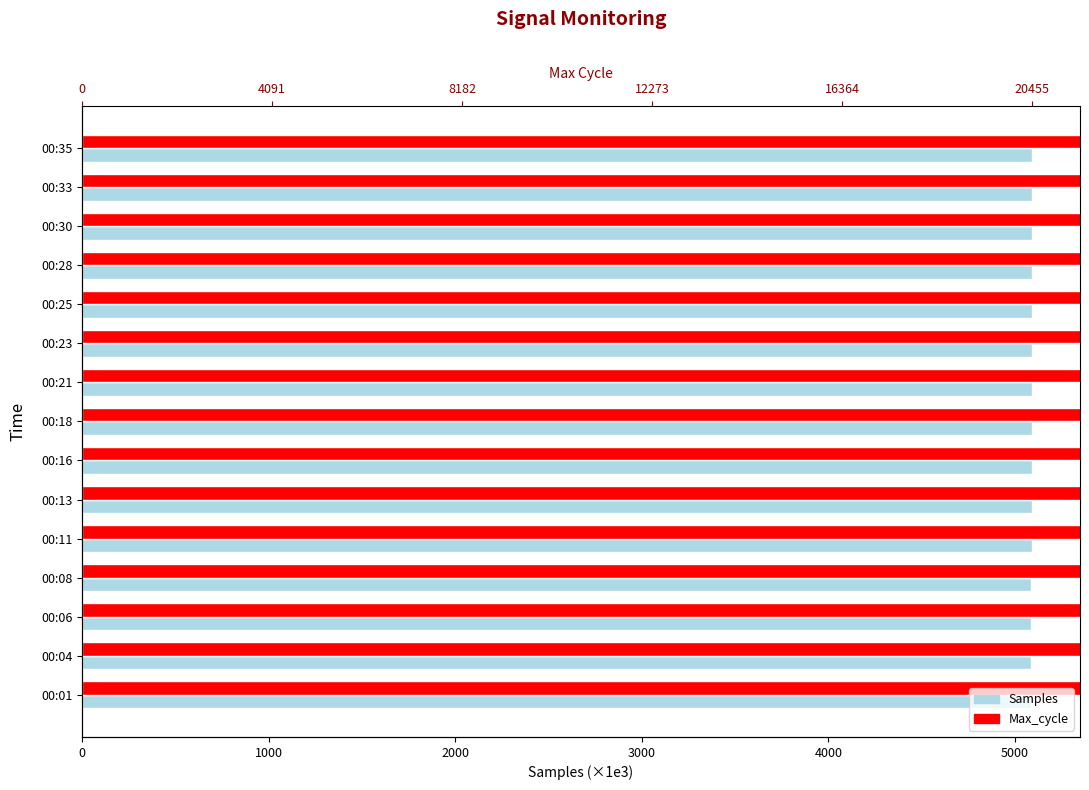

What is the average value of the Samples series?

5091.8